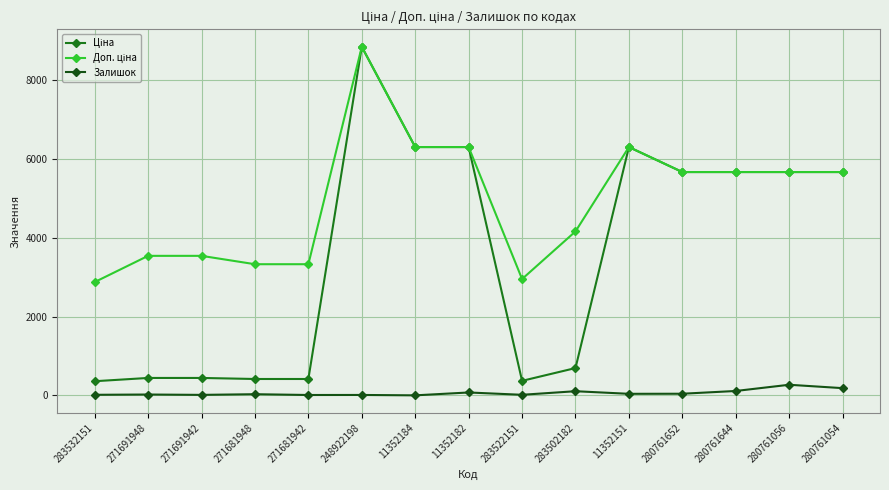

The value of Залишок at 283502182 is 106.0. True or false?

True